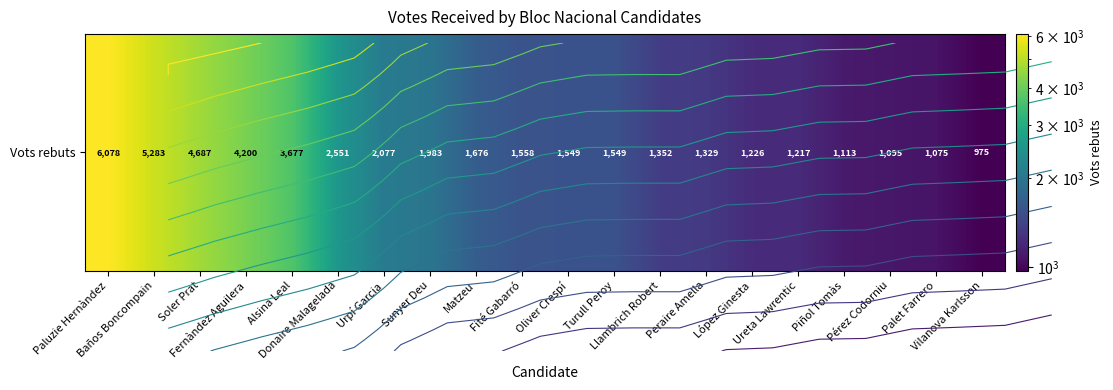

What is the maximum value shown in the chart?

6078